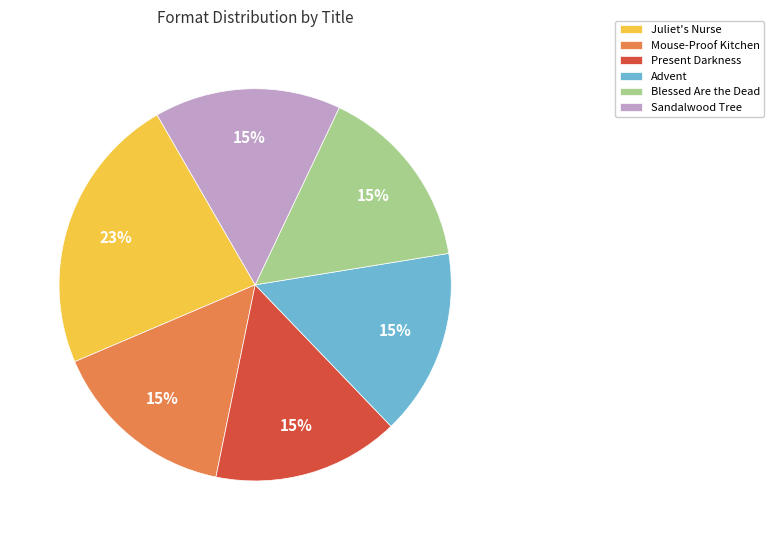

Does Blessed Are the Dead represent more than half of the total?

No